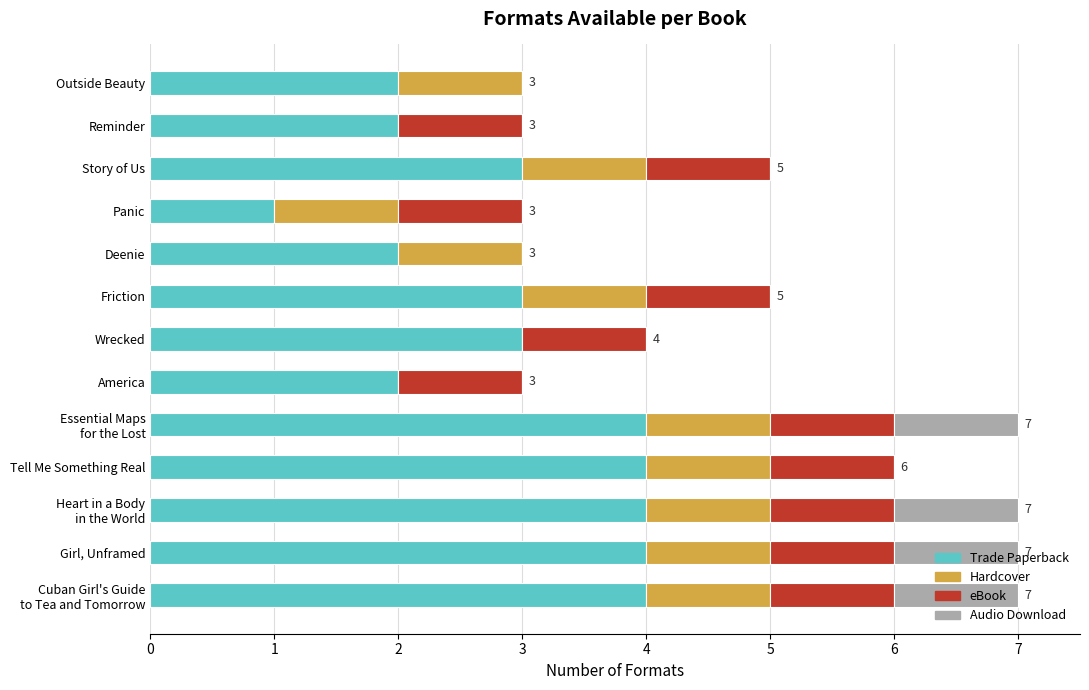

What is the total value across all series at Story of Us?

5